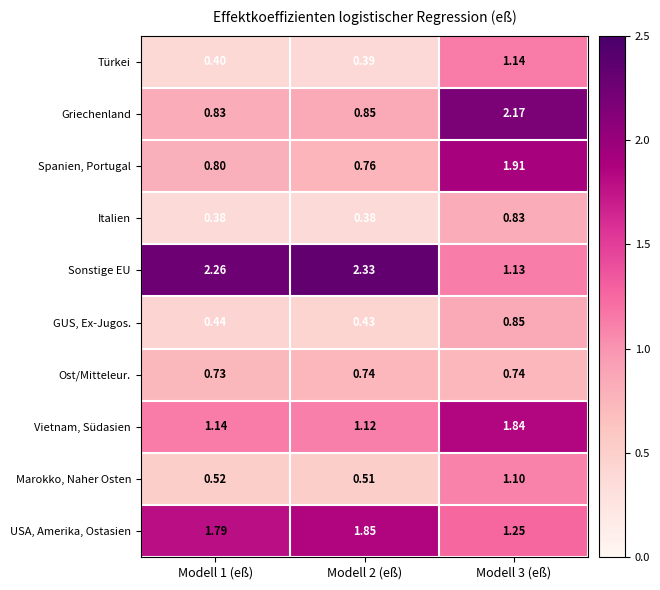

Between Modell 1 (eß) and Modell 2 (eß), which series saw the biggest shift?

Sonstige EU